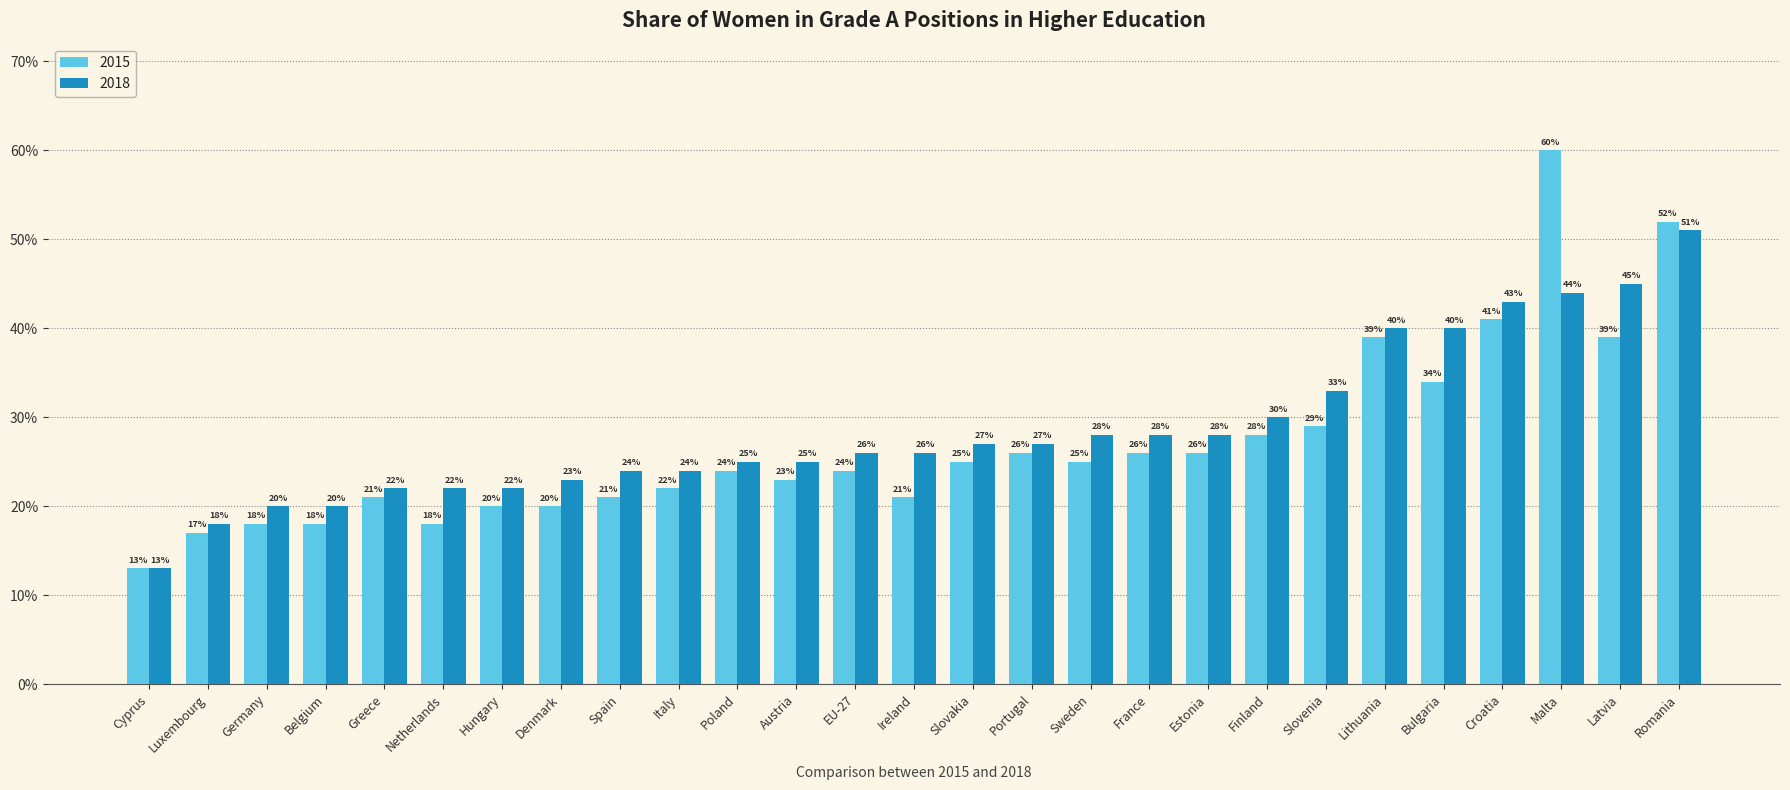

What are all the series names shown in the legend?

2015, 2018